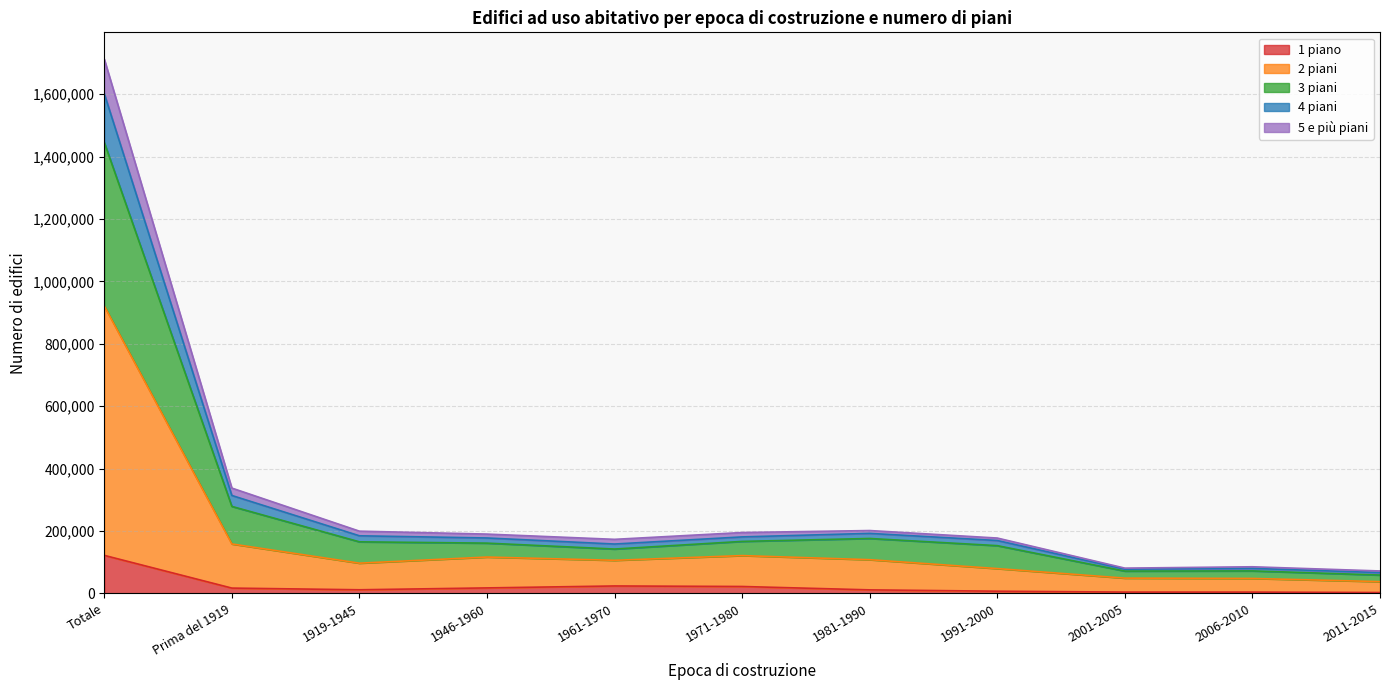

What is the smallest value displayed?

2826